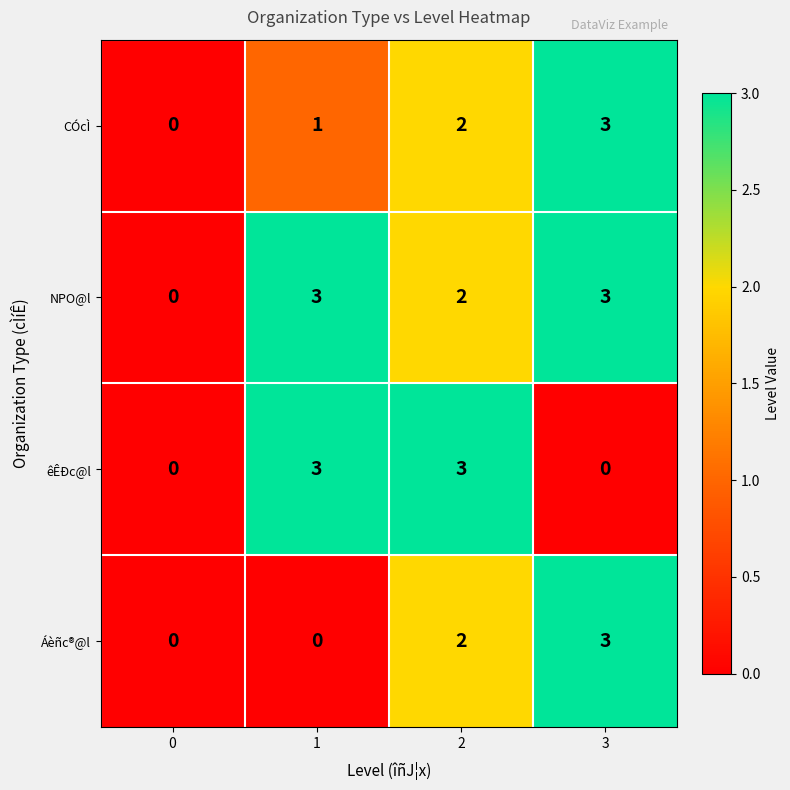

Reading right to left, extract all data points from this chart.

CÓcÌ: 3=3	2=2	1=1	0=0
NPO@l: 3=3	2=2	1=3	0=0
êÊÐc@l: 3=0	2=3	1=3	0=0
Áèñc®@l: 3=3	2=2	1=0	0=0